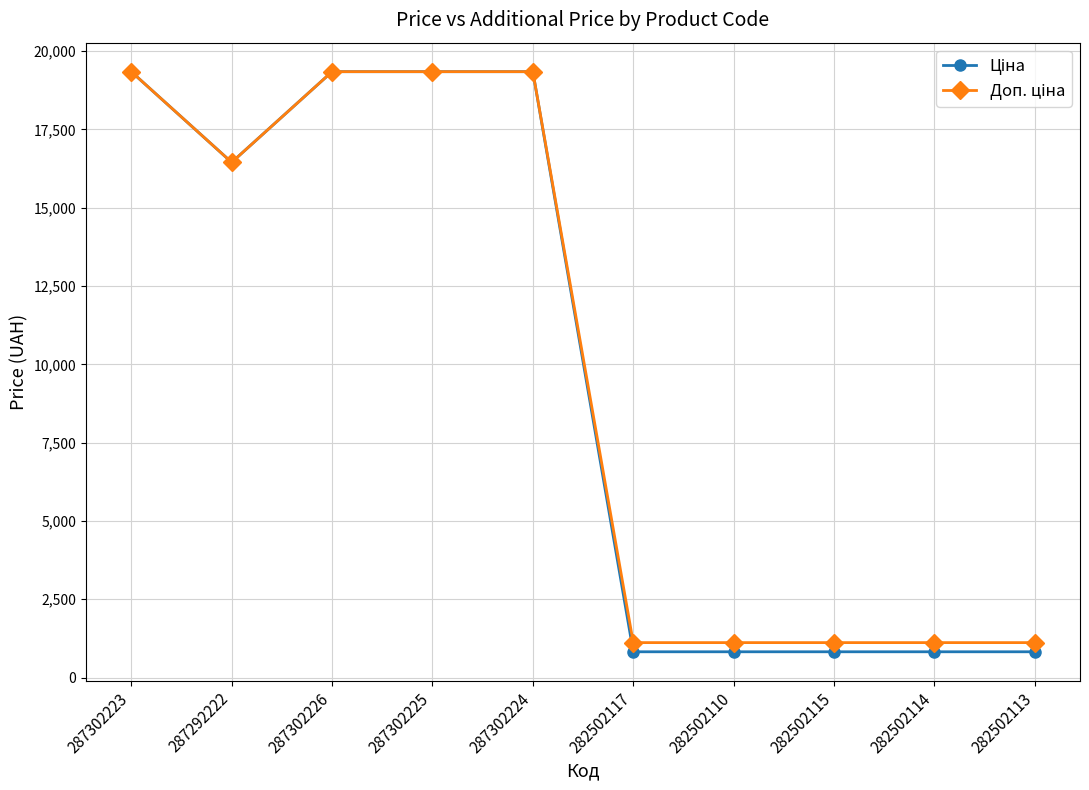

Count the number of categories in the chart.

10